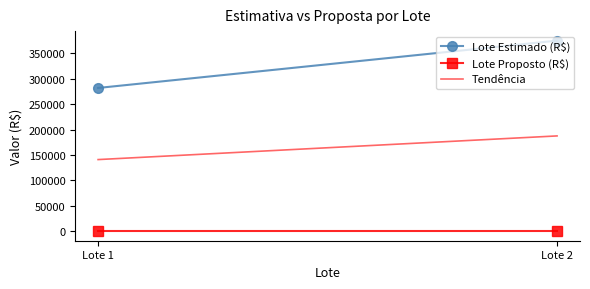

What is the value of the Lote Estimado (R$) point at the 1st from the left?

281860.0